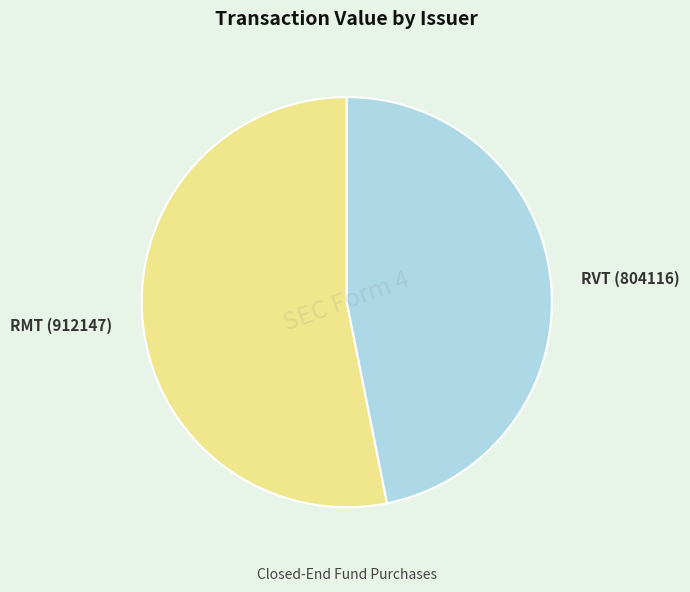

Rank the categories by value from highest to lowest.

RMT (912147), RVT (804116)